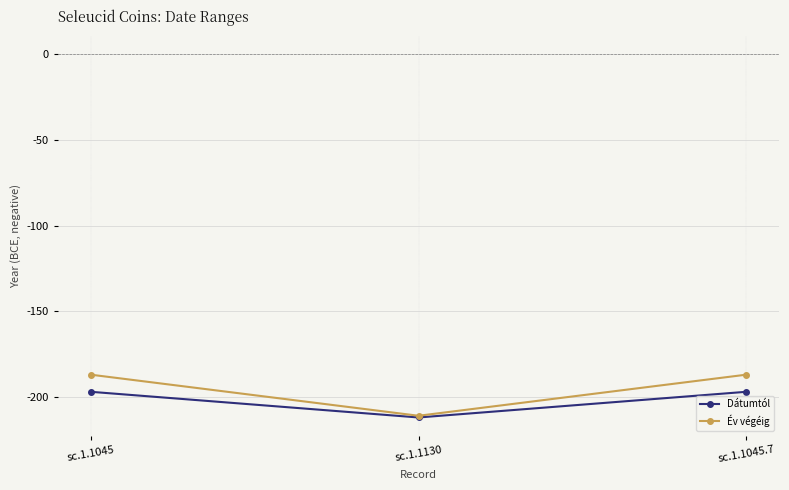

True or false: Év végéig has a value of -312 at sc.1.1045.

False